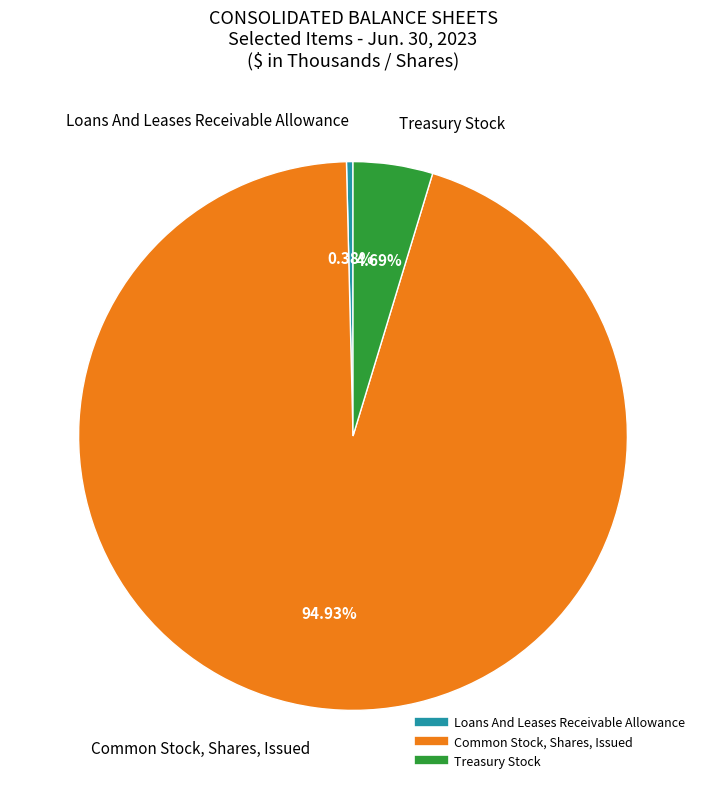

To the nearest percent, what is the combined percentage of Loans And Leases Receivable Allowance and Common Stock, Shares, Issued?

95%